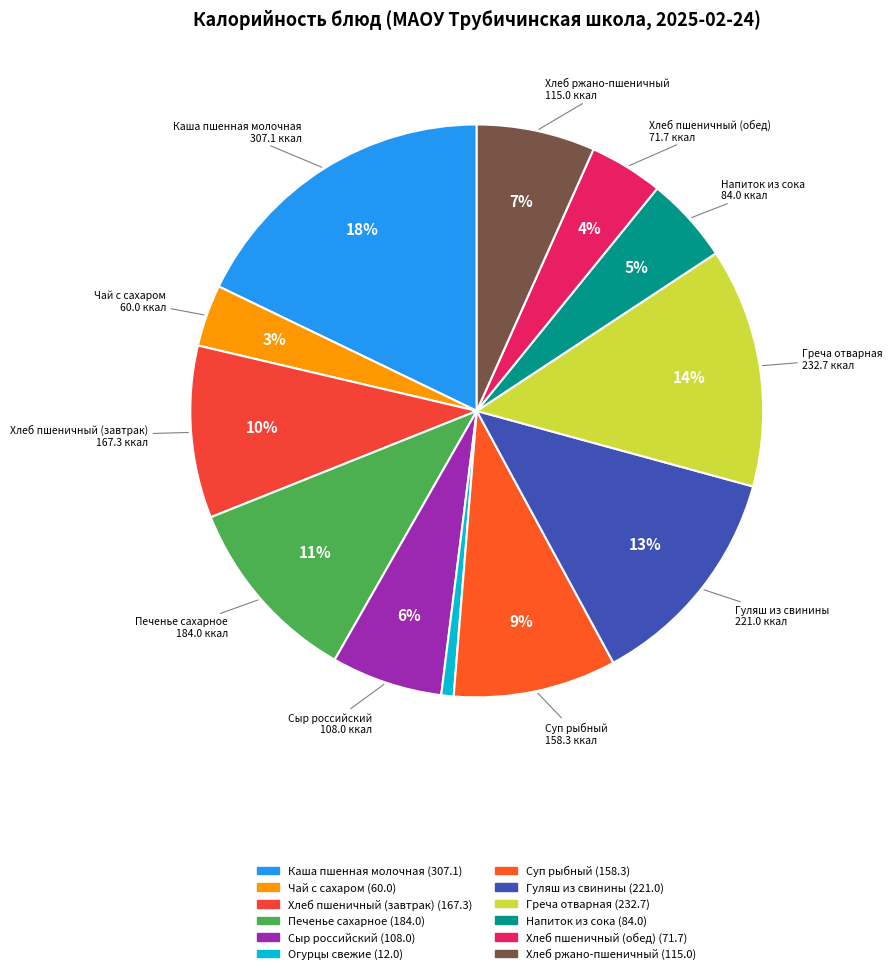

Count the number of slices in the pie.

12